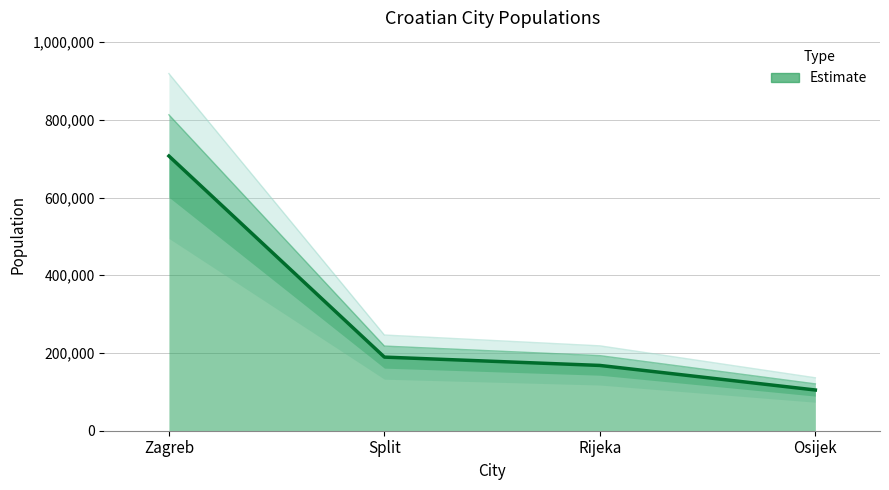

What is the approximate value at Zagreb?

706770